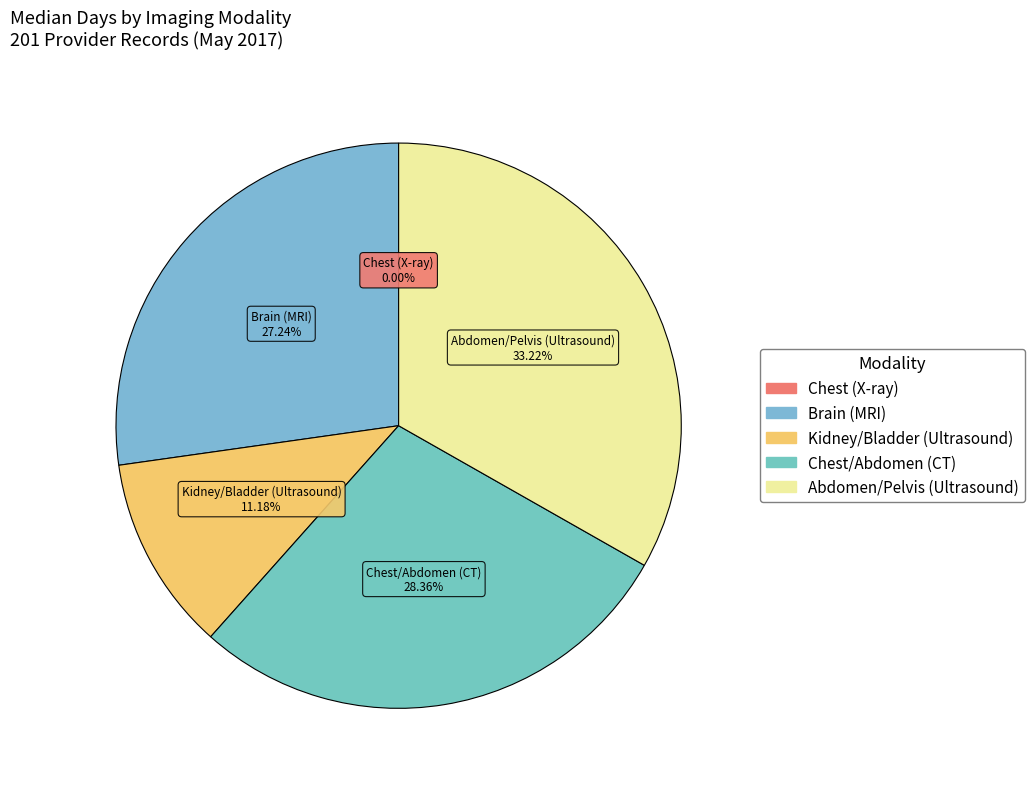

Which slice is the largest?

Abdomen/Pelvis (Ultrasound)